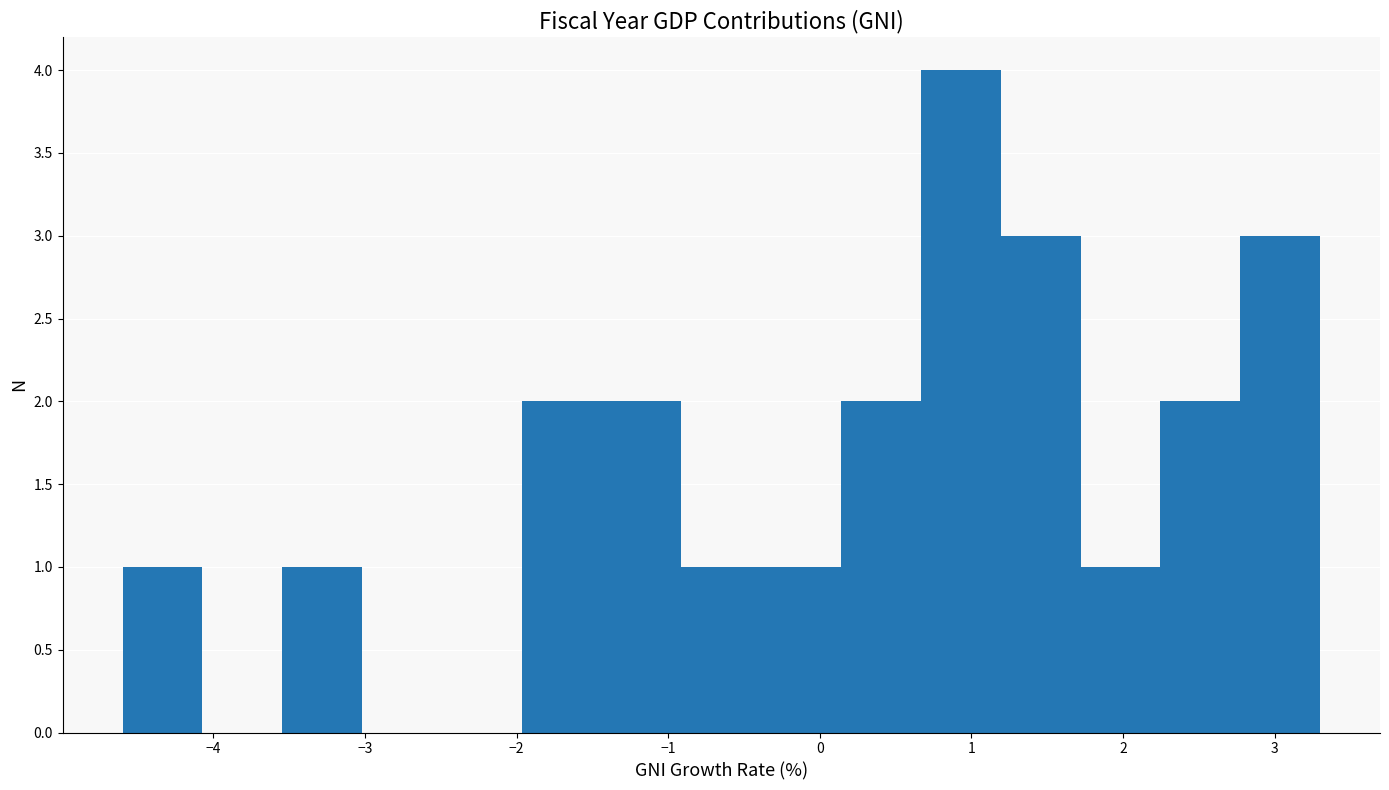

Reading left to right, list every bar in this chart as the range it spans on the x-axis followed by its height. Neither the bar edges nor the heights are printed on the chart, so give them approximately, as read against the axes.

-4.6 to -4.1: 1
-4.1 to -3.5: 0
-3.5 to -3.0: 1
-3.0 to -2.5: 0
-2.5 to -2.0: 0
-2.0 to -1.4: 2
-1.4 to -0.9: 2
-0.9 to -0.4: 1
-0.4 to 0.1: 1
0.1 to 0.7: 2
0.7 to 1.2: 4
1.2 to 1.7: 3
1.7 to 2.2: 1
2.2 to 2.8: 2
2.8 to 3.3: 3